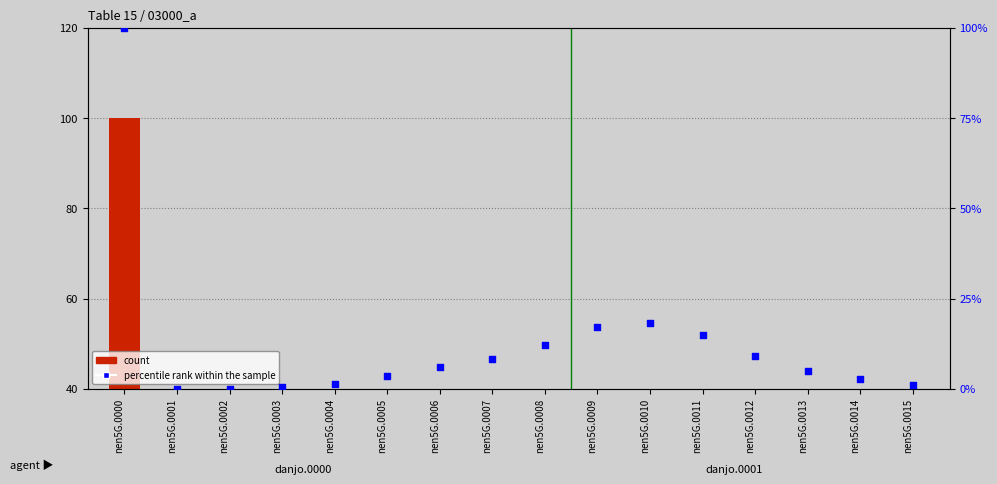

At which category is the sum across all series the highest?

nen5G.0000